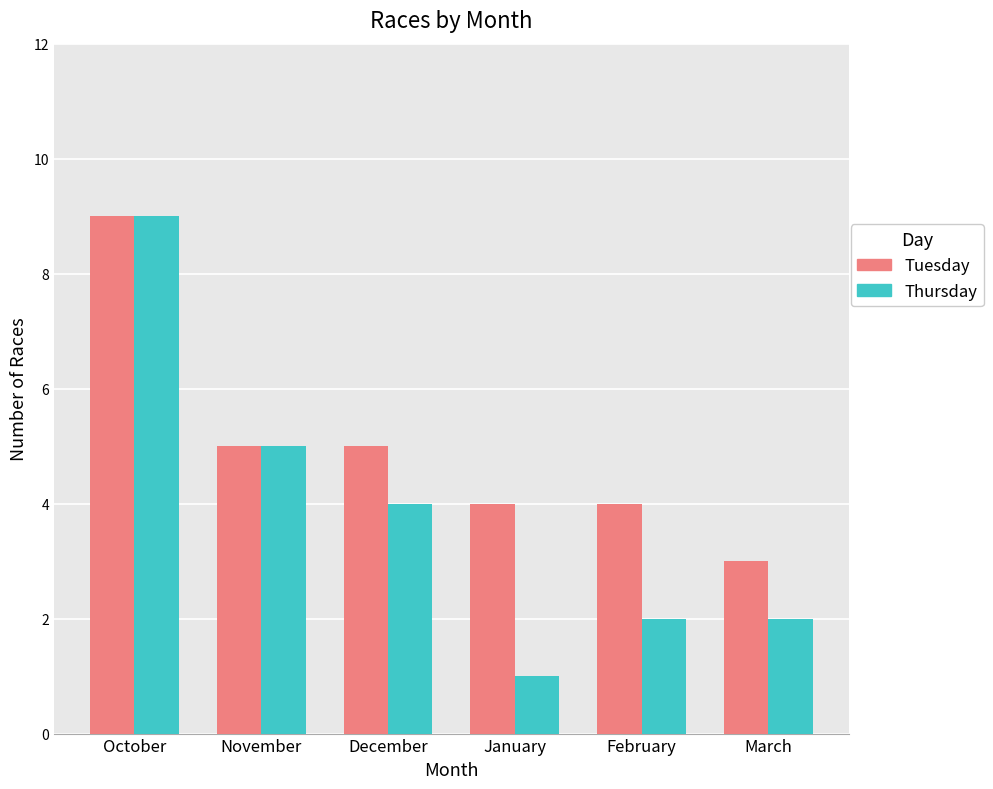

What value does the Thursday series have at December?

4